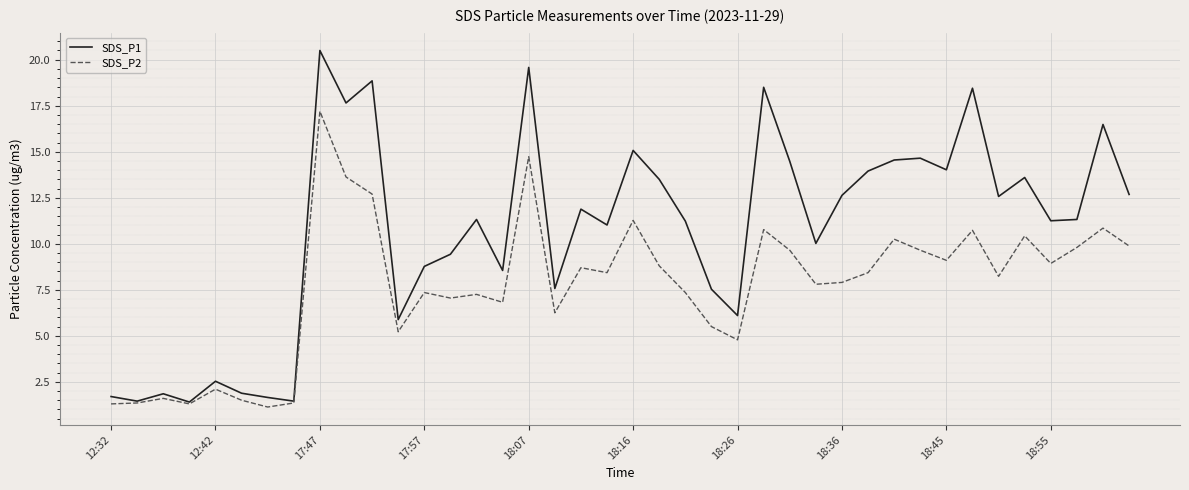

List the series in order of their peak value, lowest first.

SDS_P2, SDS_P1